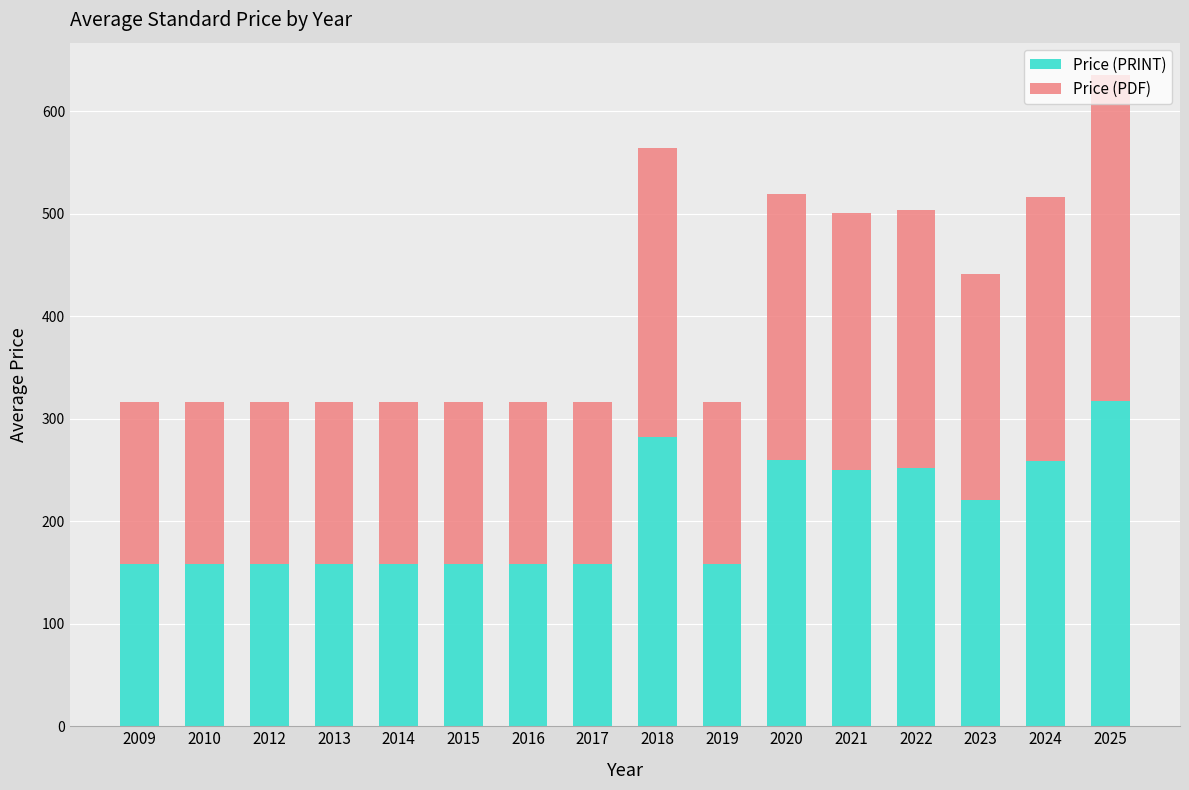

What is the difference between the maximum and minimum values in the Price (PRINT) series?

159.5